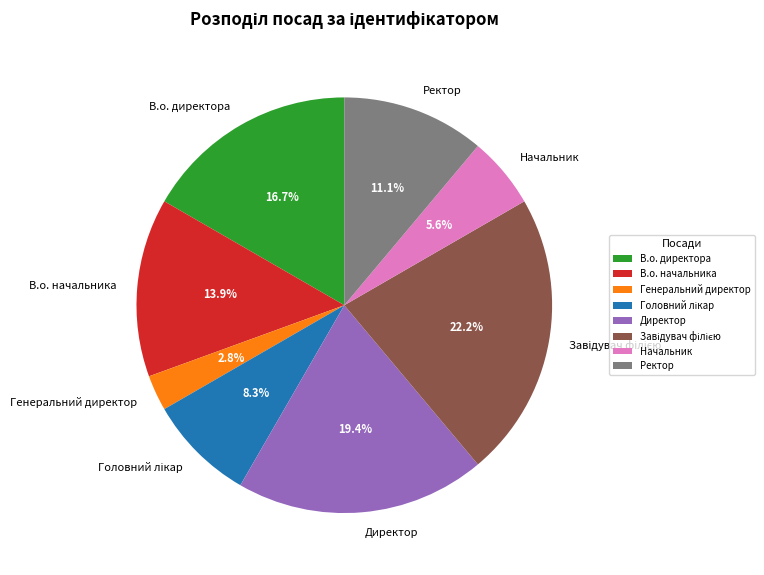

To the nearest percent, what portion does Ректор represent?

11%